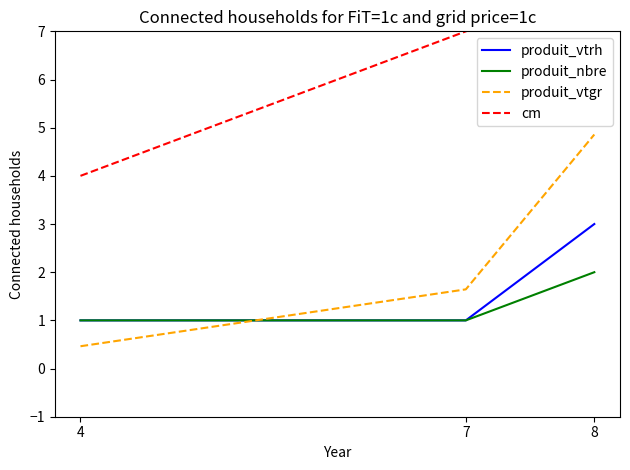

What is the maximum value shown in the chart?

8.0